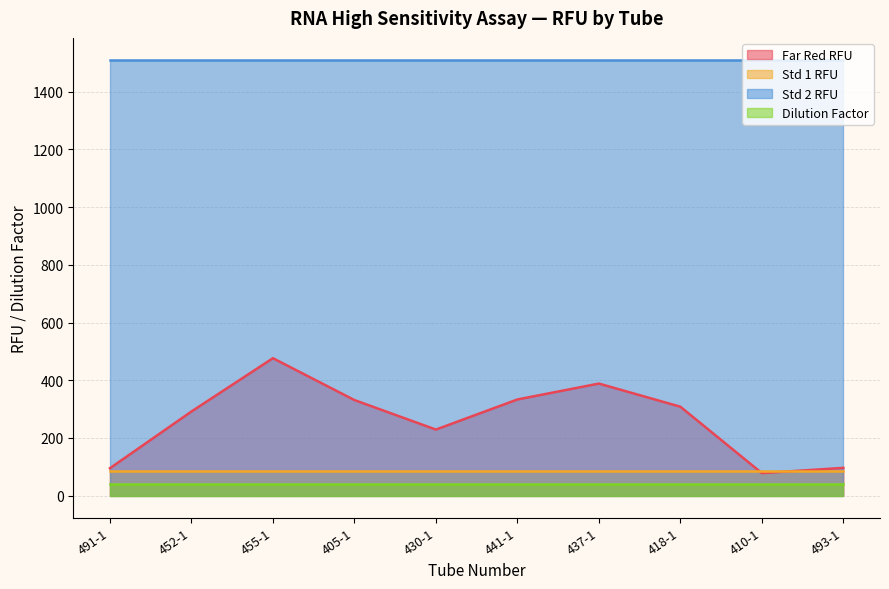

Between 452-1 and 405-1, which is larger?

405-1